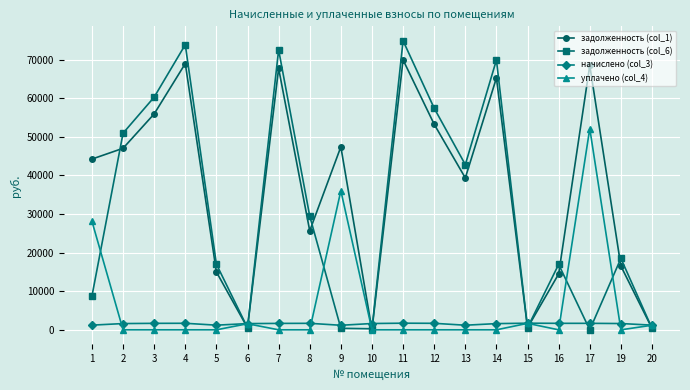

The value of задолженность (col_6) at 16 is 6697.4. True or false?

False